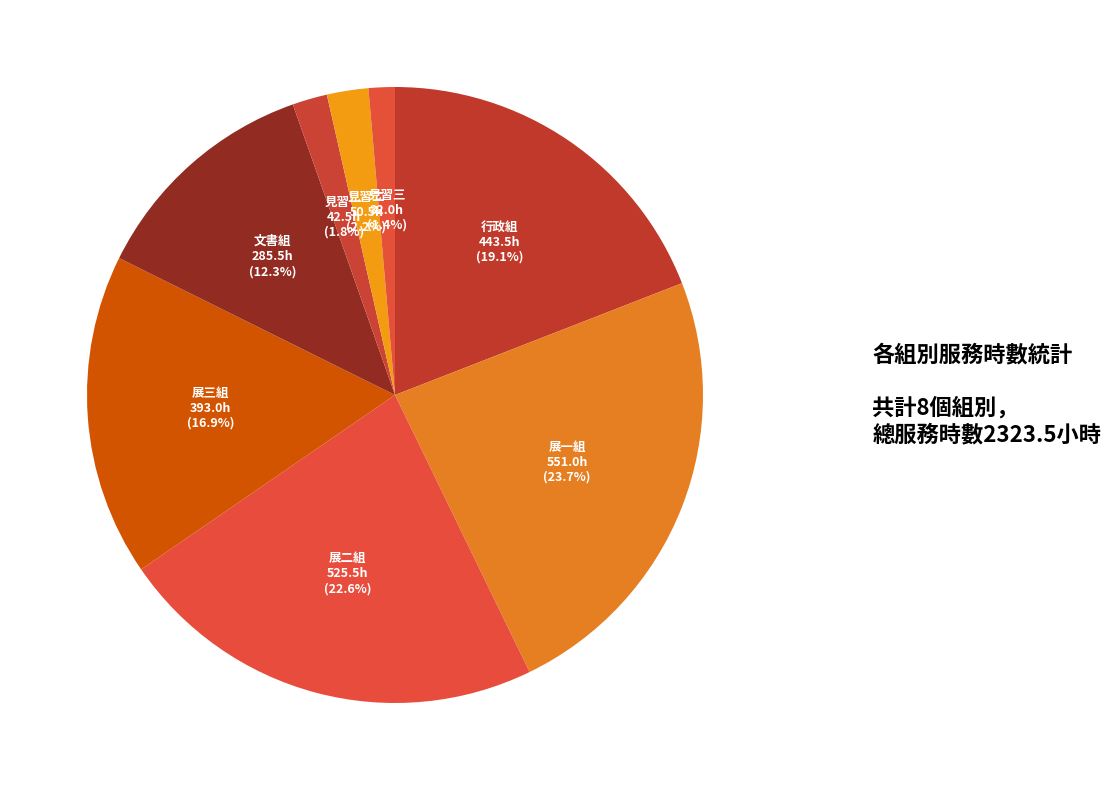

Which has a higher value, 文書組 or 見習一?

文書組